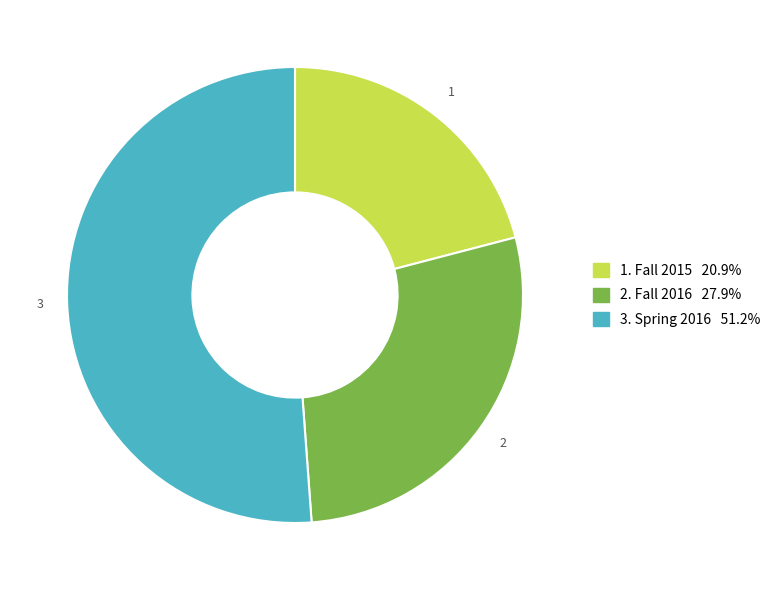

Is there a majority slice in this chart?

Yes